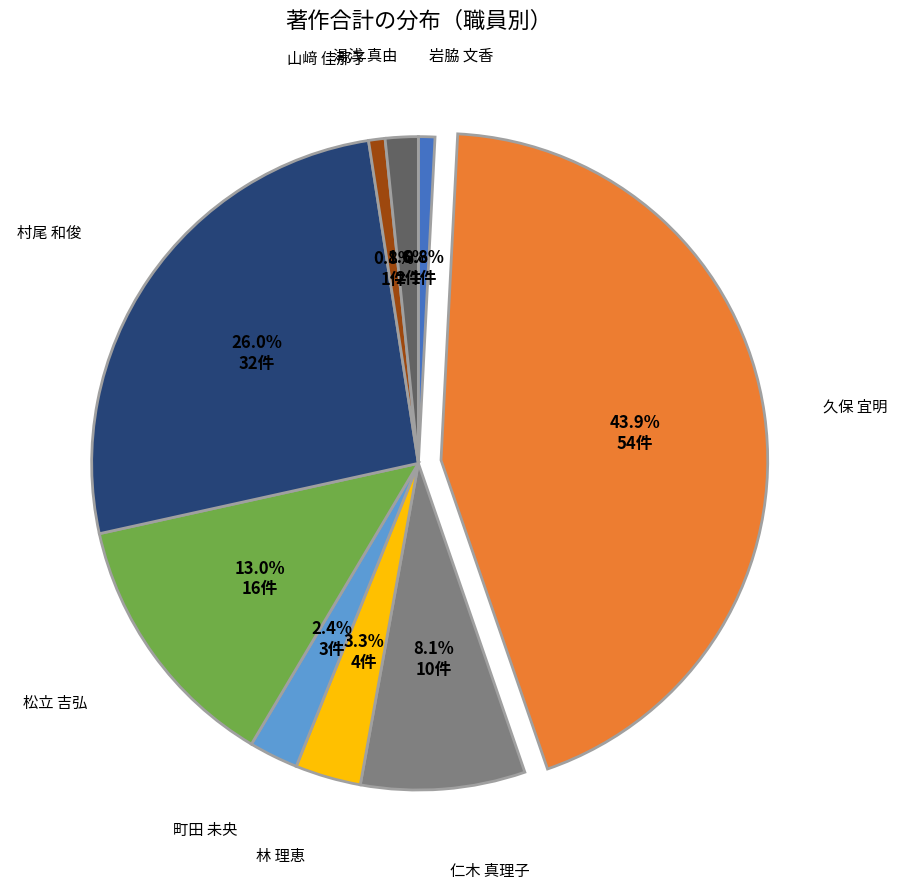

Does 岩脇 文香 represent more than half of the total?

No